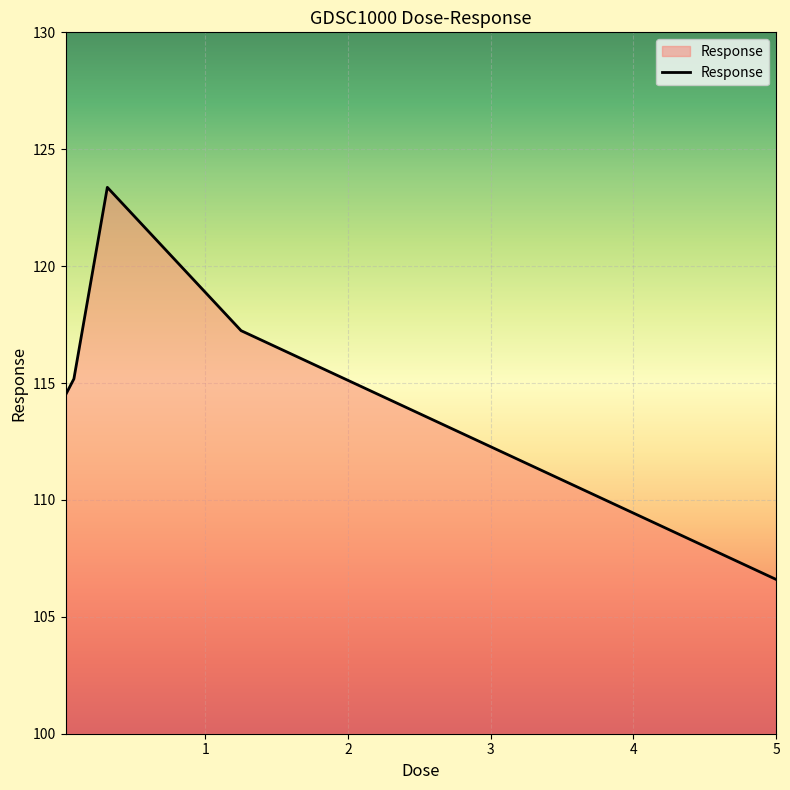

True or false: there are more than 2 points higher than both neighbors.

False